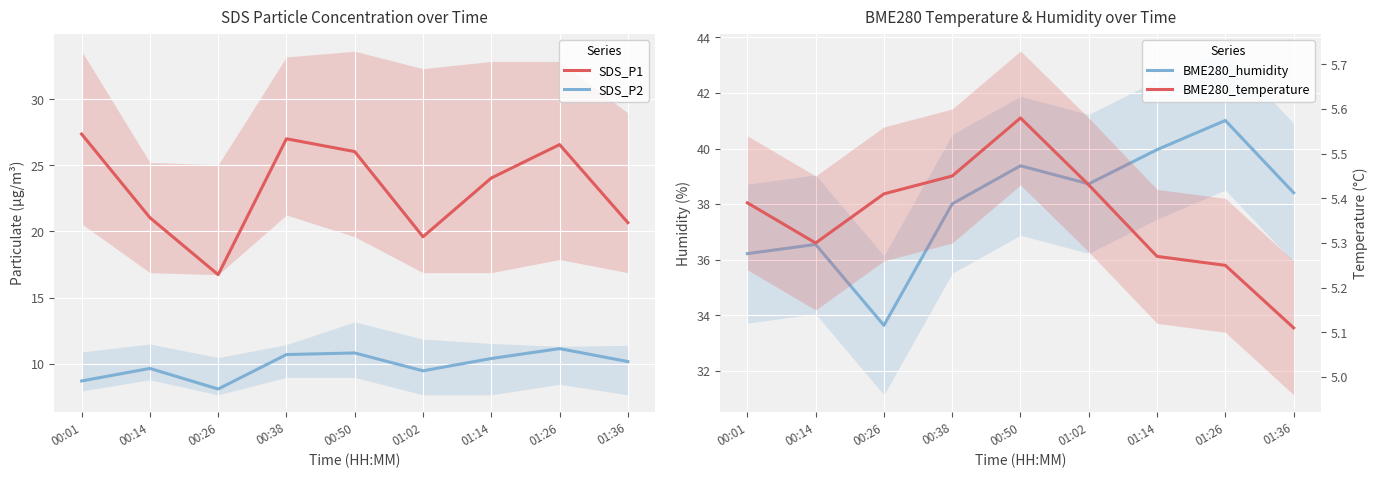

At which category does SDS_P2 reach its first local valley?

00:26